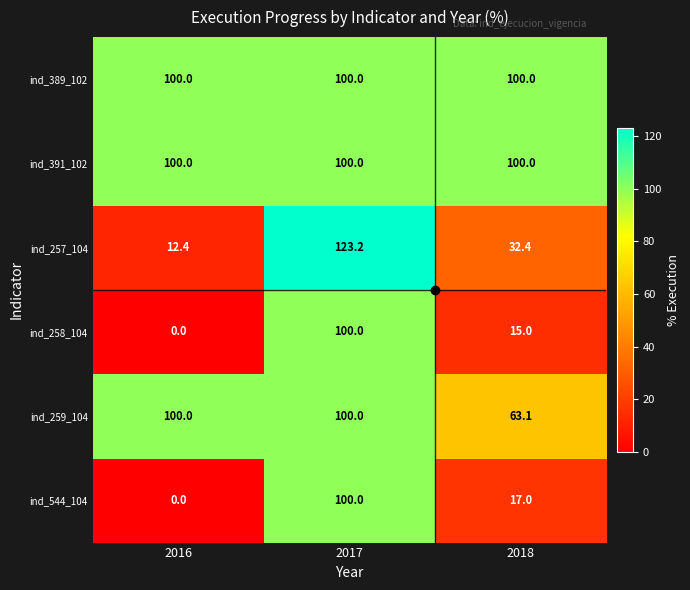

At which category is the sum across all series the highest?

2017